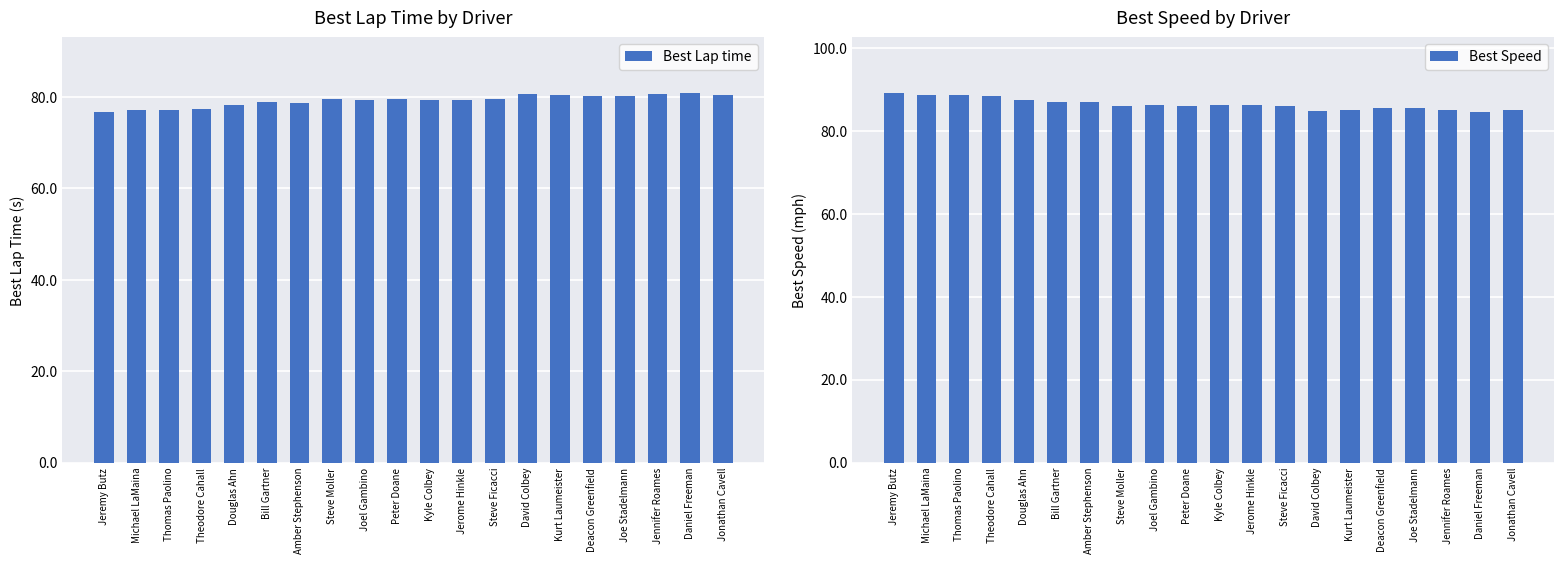

Rank the series at Joe Stadelmann from highest to lowest value.

Best Speed, Best Lap time